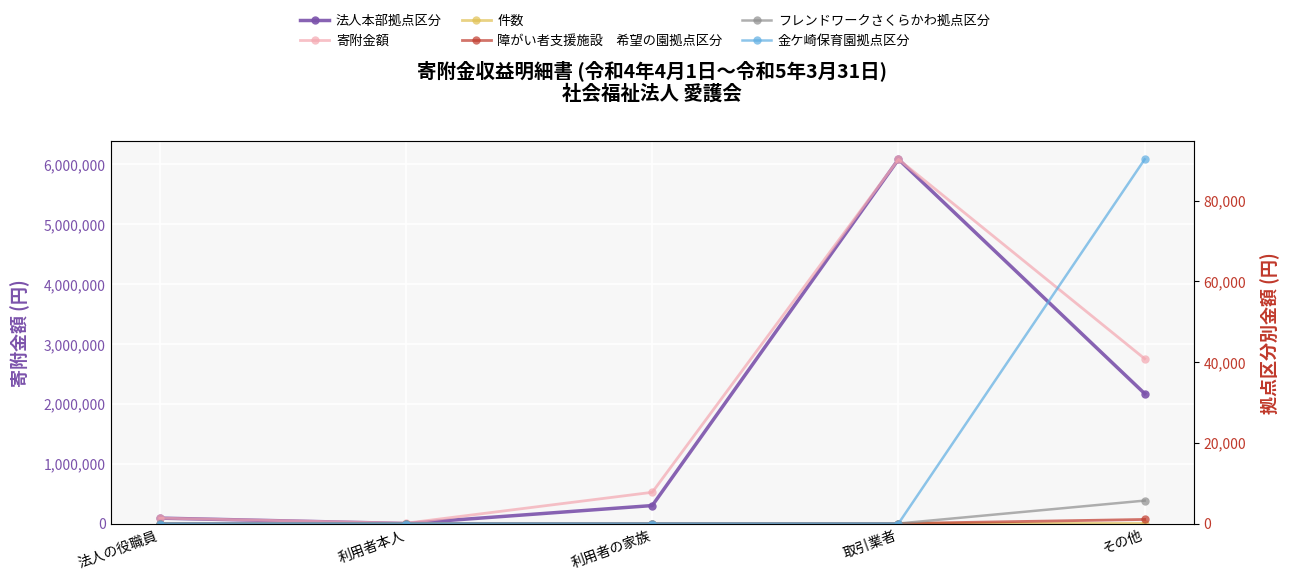

What is the label of the 3rd point from the left?

利用者の家族